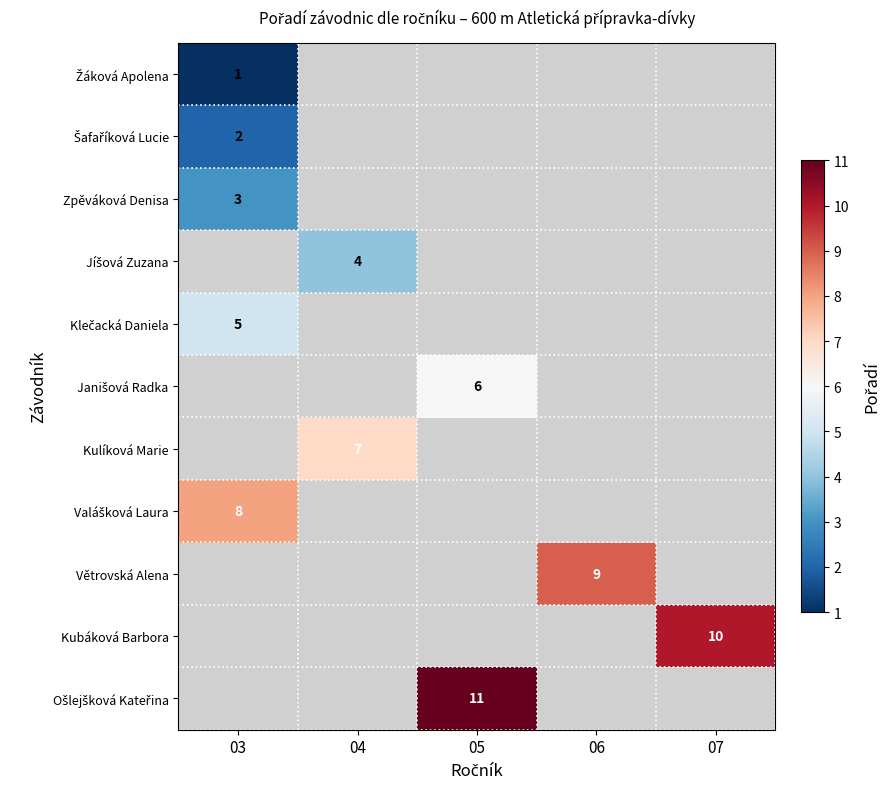

The Kubáková Barbora series shows 10 at 07. True or false?

True